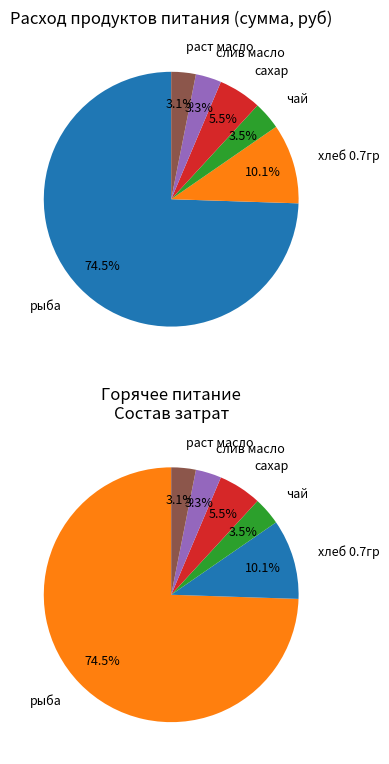

What is the change in value from хлеб 0.7гр to чай?

-27.9